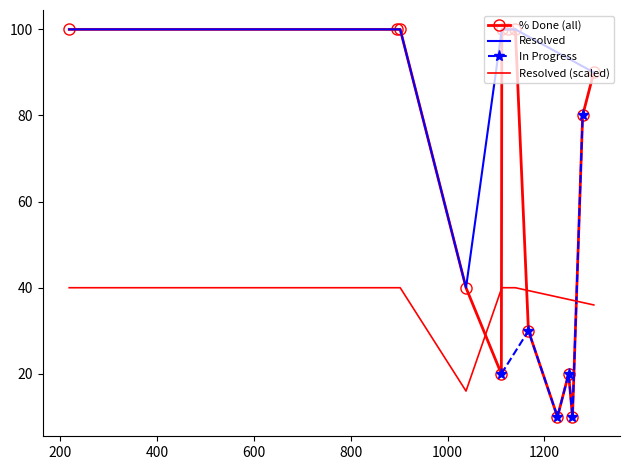

What is the label of the 14th point from the left?

1258